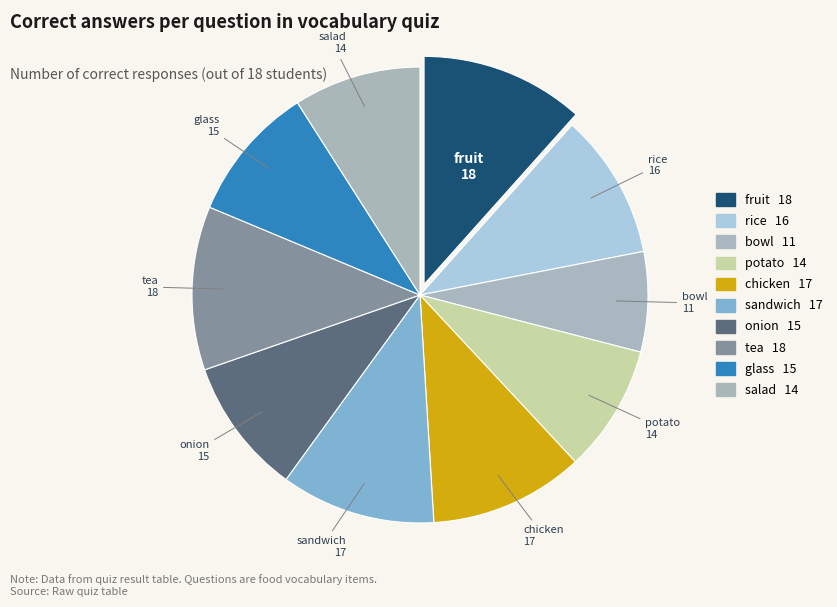

How many slices are in this pie chart?

10